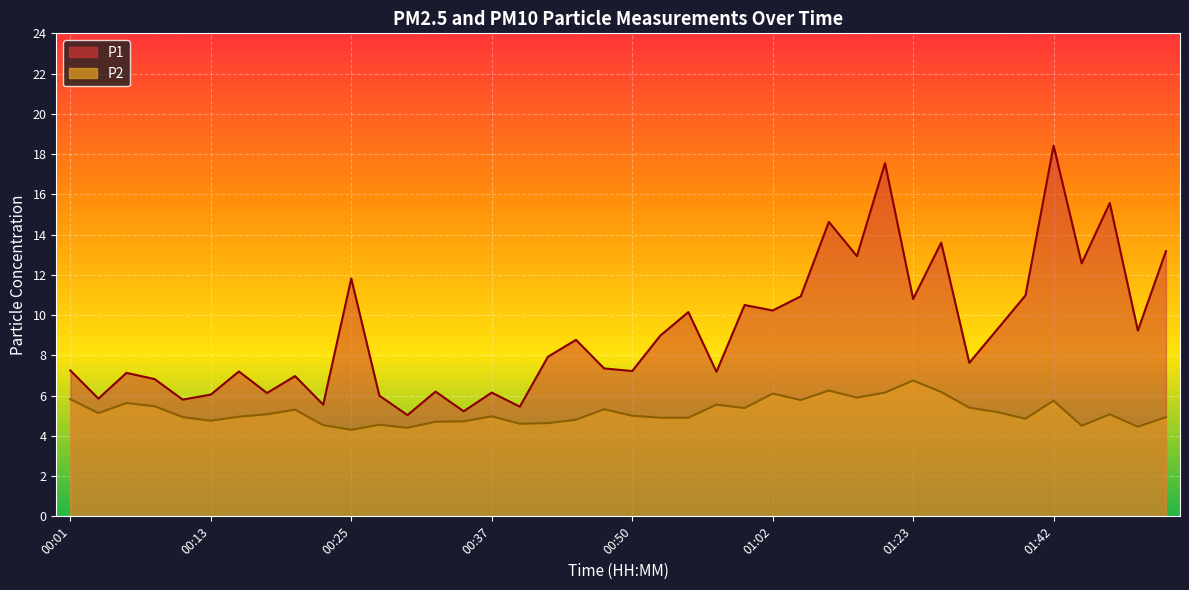

Reading right to left, extract all data points from this chart.

P1: 01:55=13.2	01:53=9.2	01:50=15.6	01:48=12.6	01:42=18.4	01:40=11.0	01:37=9.3	01:34=7.6	01:31=13.6	01:23=10.8	01:20=17.6	01:09=12.9	01:07=14.6	01:05=10.9	01:02=10.2	01:00=10.5	00:57=7.2	00:55=10.2	00:52=9.0	00:50=7.2	00:47=7.3	00:45=8.8	00:42=7.9	00:40=5.5	00:37=6.2	00:35=5.2	00:32=6.2	00:30=5.0	00:27=6.0	00:25=11.8	00:23=5.5	00:20=7.0	00:18=6.1	00:15=7.2	00:13=6.0	00:10=5.8	00:08=6.8	00:05=7.1	00:03=5.8	00:01=7.2
P2: 01:55=4.9	01:53=4.5	01:50=5.1	01:48=4.5	01:42=5.8	01:40=4.8	01:37=5.2	01:34=5.4	01:31=6.2	01:23=6.8	01:20=6.2	01:09=5.9	01:07=6.2	01:05=5.8	01:02=6.1	01:00=5.4	00:57=5.5	00:55=4.9	00:52=4.9	00:50=5.0	00:47=5.3	00:45=4.8	00:42=4.6	00:40=4.6	00:37=5.0	00:35=4.7	00:32=4.7	00:30=4.4	00:27=4.5	00:25=4.3	00:23=4.5	00:20=5.3	00:18=5.1	00:15=5.0	00:13=4.8	00:10=4.9	00:08=5.5	00:05=5.6	00:03=5.1	00:01=5.8